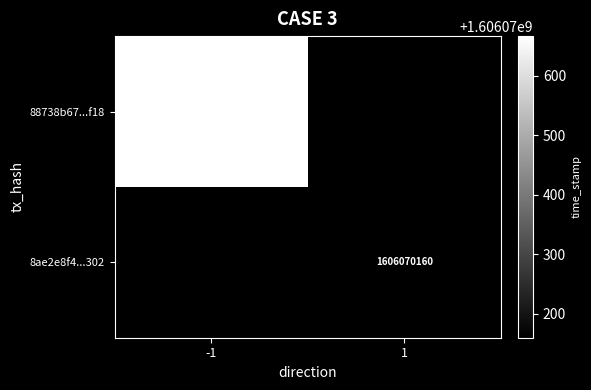

List the series in order of their overall mean, highest first.

88738b67b8919fd2ec915a9f081e381d06b3f18, 8ae2e8f41c596b9f7e8da4d9095d0fb219ff302